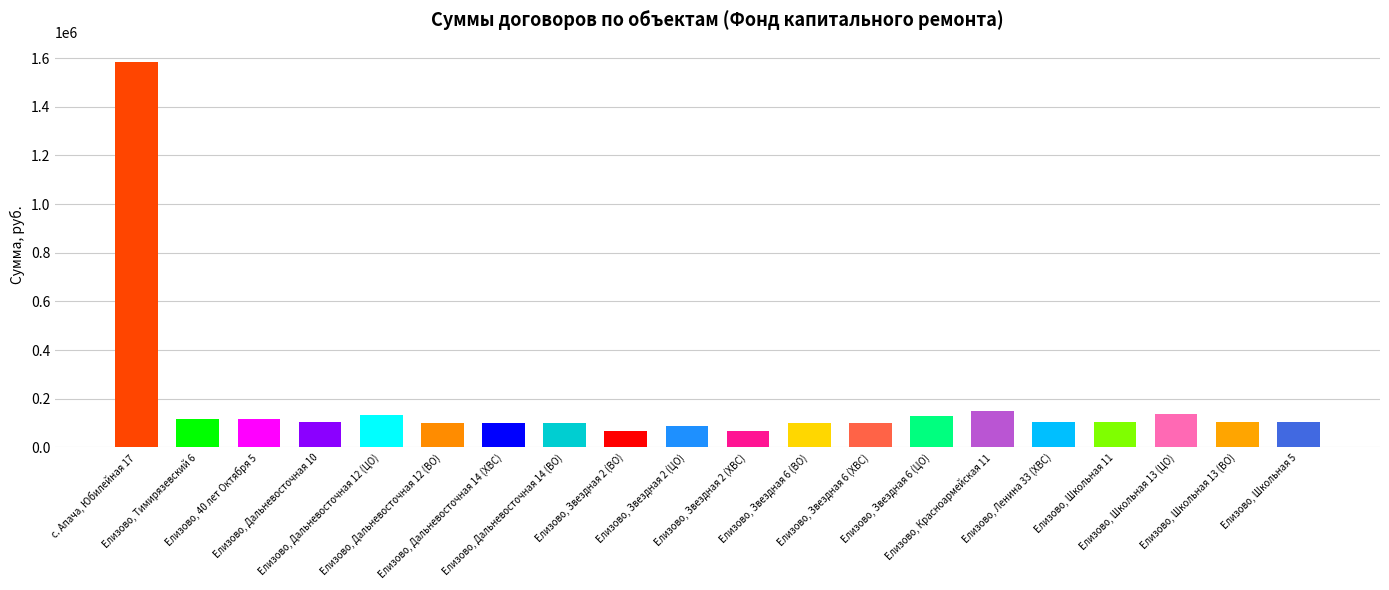

What is the difference between the Сумма по договору values at Елизово, Дальневосточная 14 (ВО) and Елизово, Красноармейская 11?

52326